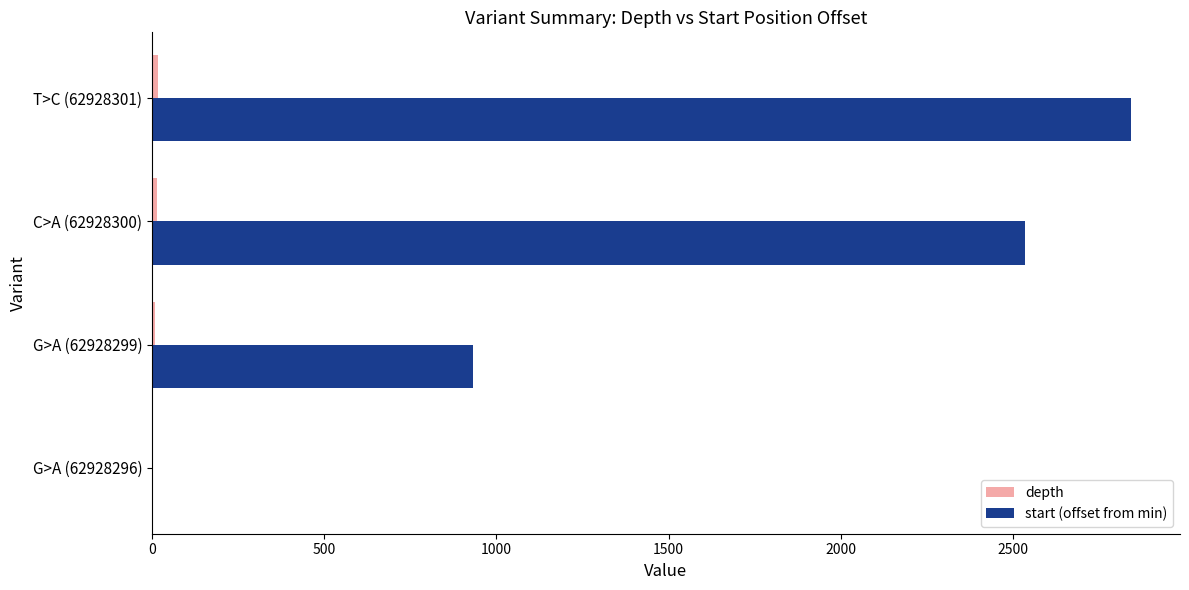

What is the sum of all start (offset from min) values?

6309